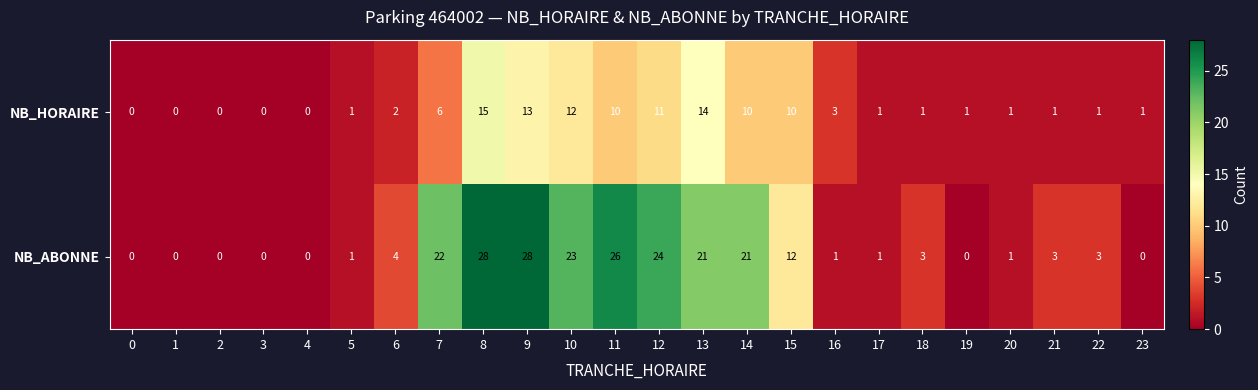

Rank the series by their average value, from highest to lowest.

NB_ABONNE, NB_HORAIRE